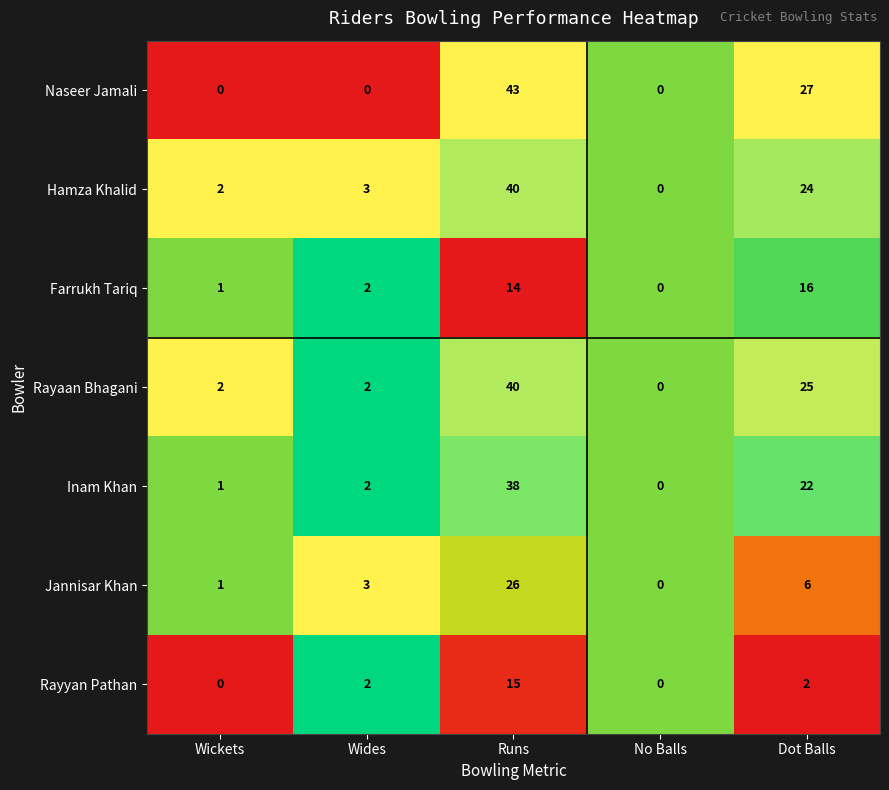

The value of Naseer Jamali at Dot Balls is 27. True or false?

True